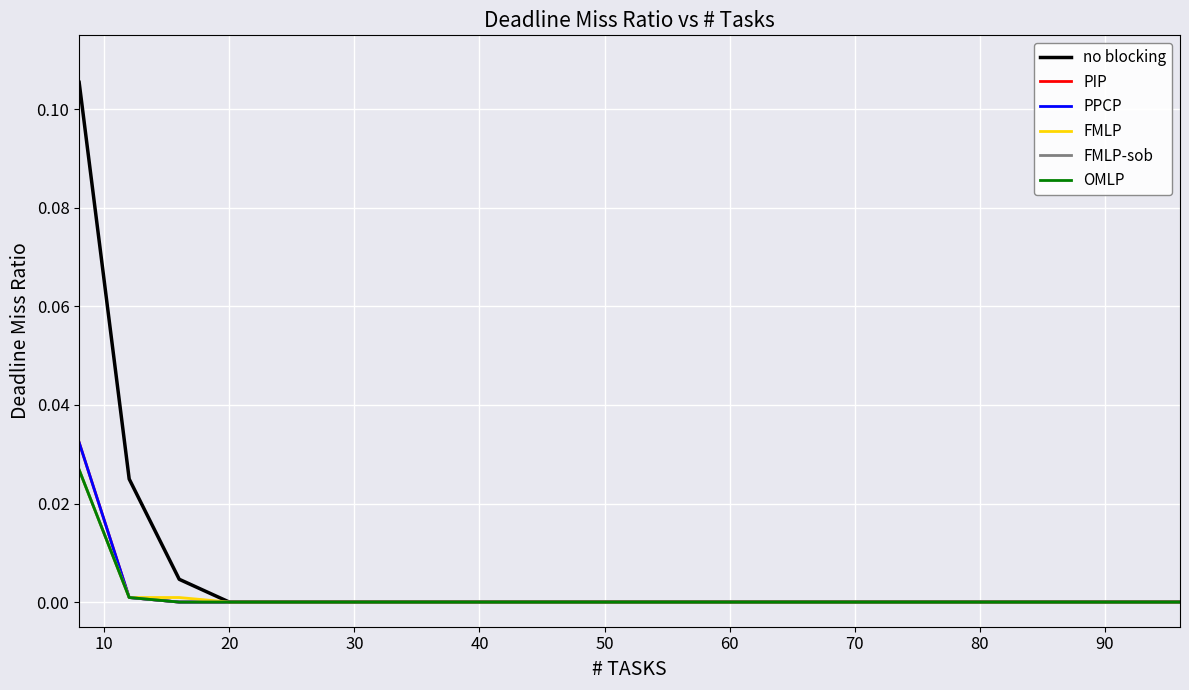

Reading right to left, list all the values displayed in this chart.

no blocking: 0.0	0.0	0.0	0.0	0.0	0.0	0.0	0.0	0.0	0.0	0.0	0.0	0.0	0.0	0.0	0.0	0.0	0.0	0.0	0.0	0.0	0.0	0.1
PIP: 0.0	0.0	0.0	0.0	0.0	0.0	0.0	0.0	0.0	0.0	0.0	0.0	0.0	0.0	0.0	0.0	0.0	0.0	0.0	0.0	0.0	0.0	0.0
PPCP: 0.0	0.0	0.0	0.0	0.0	0.0	0.0	0.0	0.0	0.0	0.0	0.0	0.0	0.0	0.0	0.0	0.0	0.0	0.0	0.0	0.0	0.0	0.0
FMLP: 0.0	0.0	0.0	0.0	0.0	0.0	0.0	0.0	0.0	0.0	0.0	0.0	0.0	0.0	0.0	0.0	0.0	0.0	0.0	0.0	0.0	0.0	0.0
FMLP-sob: 0.0	0.0	0.0	0.0	0.0	0.0	0.0	0.0	0.0	0.0	0.0	0.0	0.0	0.0	0.0	0.0	0.0	0.0	0.0	0.0	0.0	0.0	0.0
OMLP: 0.0	0.0	0.0	0.0	0.0	0.0	0.0	0.0	0.0	0.0	0.0	0.0	0.0	0.0	0.0	0.0	0.0	0.0	0.0	0.0	0.0	0.0	0.0